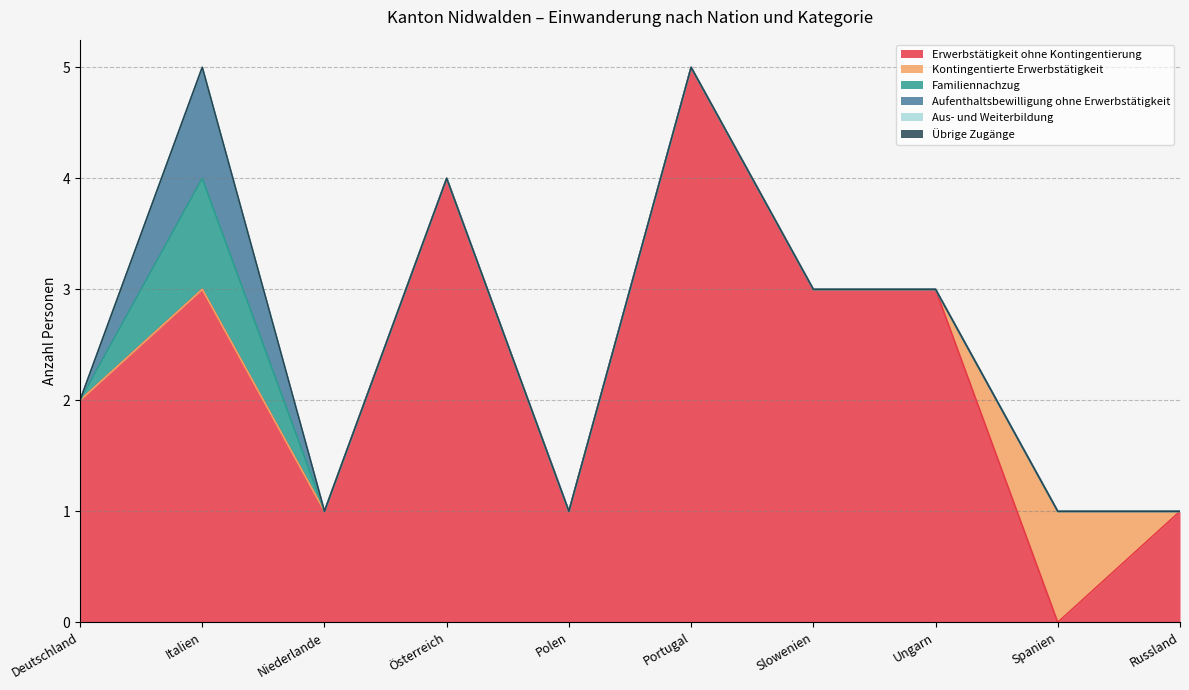

What are all the series names shown in the legend?

Erwerbstätigkeit ohne Kontingentierung, Kontingentierte Erwerbstätigkeit, Familiennachzug, Aufenthaltsbewilligung ohne Erwerbstätigkeit, Aus- und Weiterbildung, Übrige Zugänge